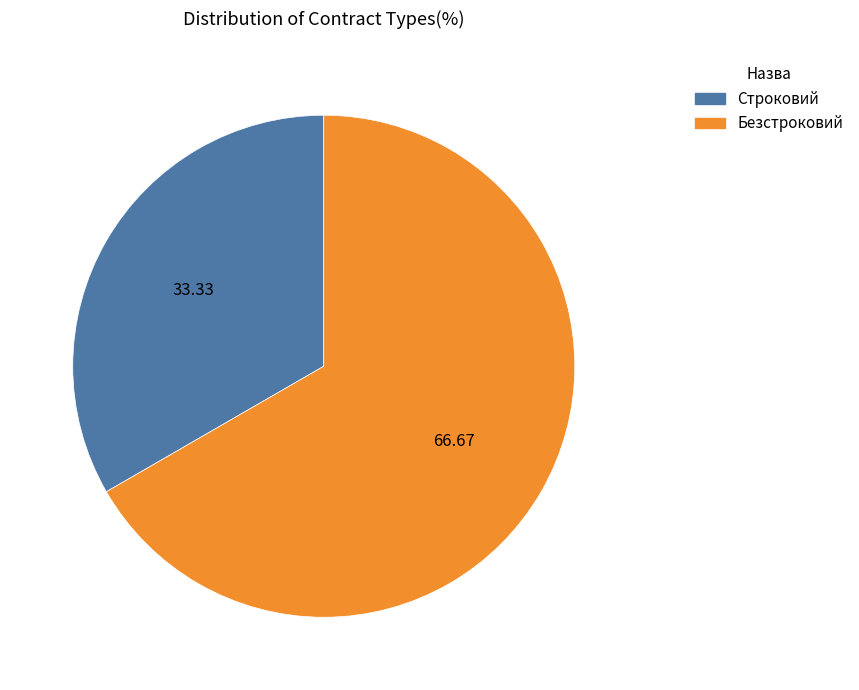

Which slice is the smallest?

Строковий